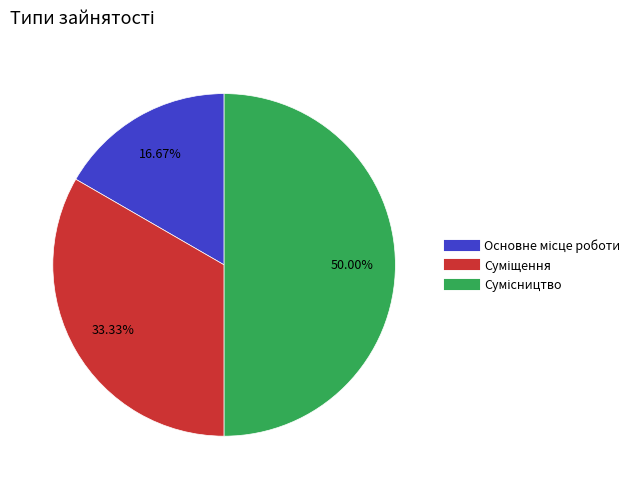

Is there a majority slice in this chart?

No